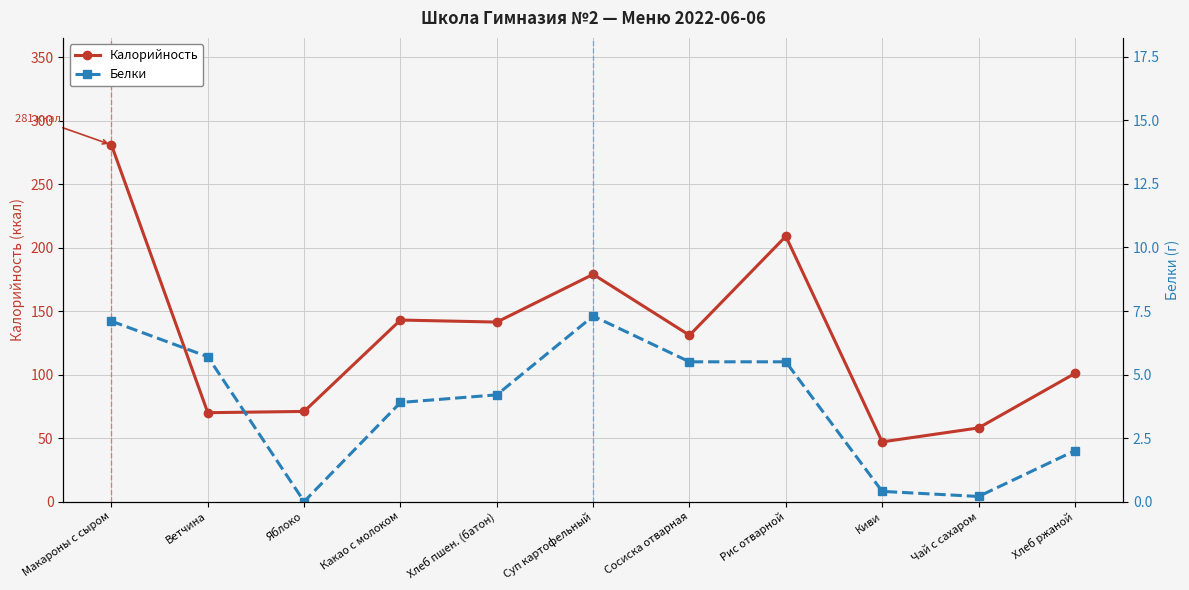

Reading left to right, extract all data points from this chart.

Калорийность: 281.0	70.0	71.0	143.0	141.4	179.0	131.0	209.0	47.0	58.0	100.9
Белки: 7.1	5.7	0.0	3.9	4.2	7.3	5.5	5.5	0.4	0.2	2.0